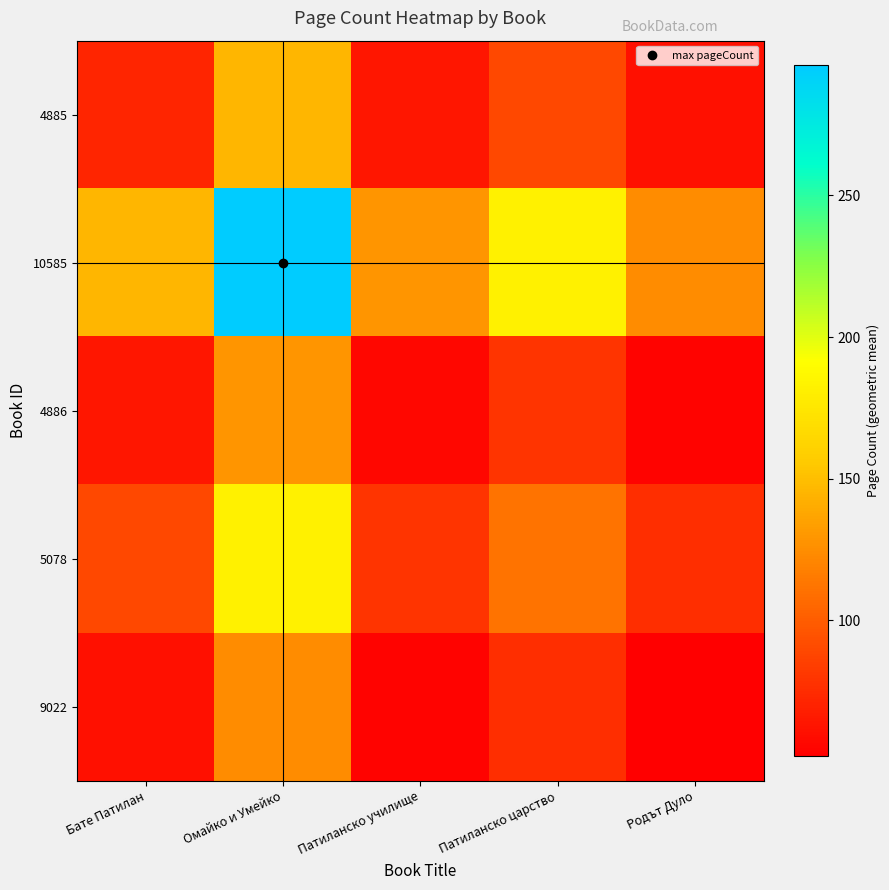

Reading left to right, transcribe all the data shown in this chart.

4885: Бате Патилан=72.0	Омайко и Умейко=146.0	Патиланско училище=63.5	Патиланско царство=89.8	Родът Дуло=61.2
10585: Бате Патилан=146.0	Омайко и Умейко=296.0	Патиланско училище=128.7	Патиланско царство=182.1	Родът Дуло=124.1
4886: Бате Патилан=63.5	Омайко и Умейко=128.7	Патиланско училище=56.0	Патиланско царство=79.2	Родът Дуло=54.0
5078: Бате Патилан=89.8	Омайко и Умейко=182.1	Патиланско училище=79.2	Патиланско царство=112.0	Родът Дуло=76.3
9022: Бате Патилан=61.2	Омайко и Умейко=124.1	Патиланско училище=54.0	Патиланско царство=76.3	Родът Дуло=52.0